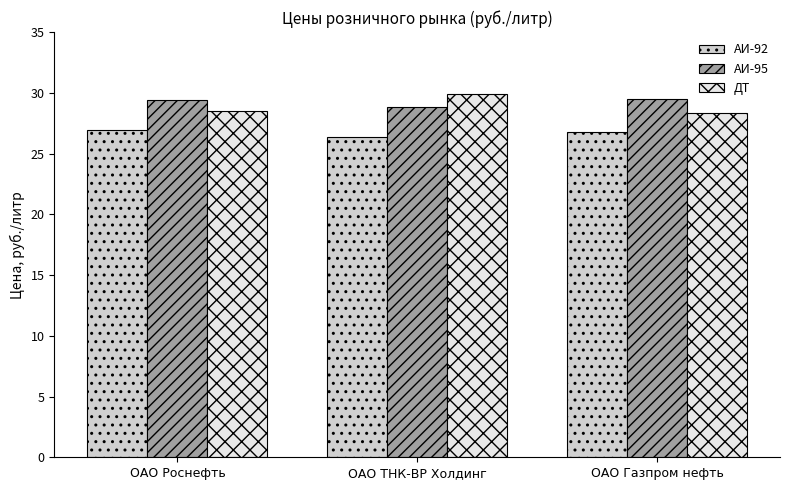

What is the average value of the АИ-92 series?

26.7